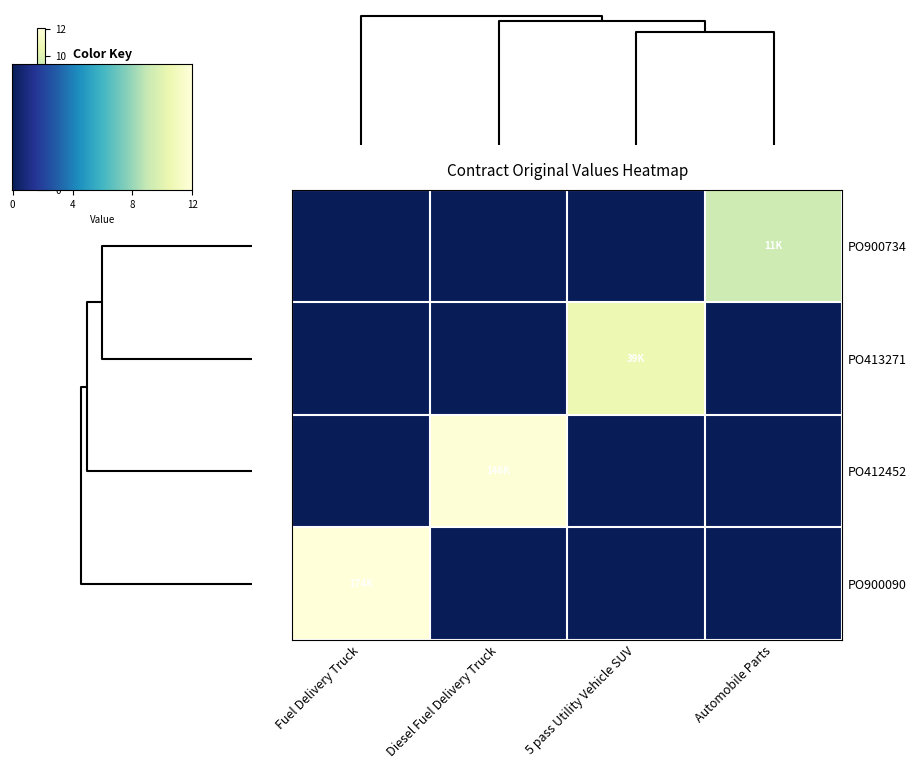

Which series has the widest spread of values?

PO900090